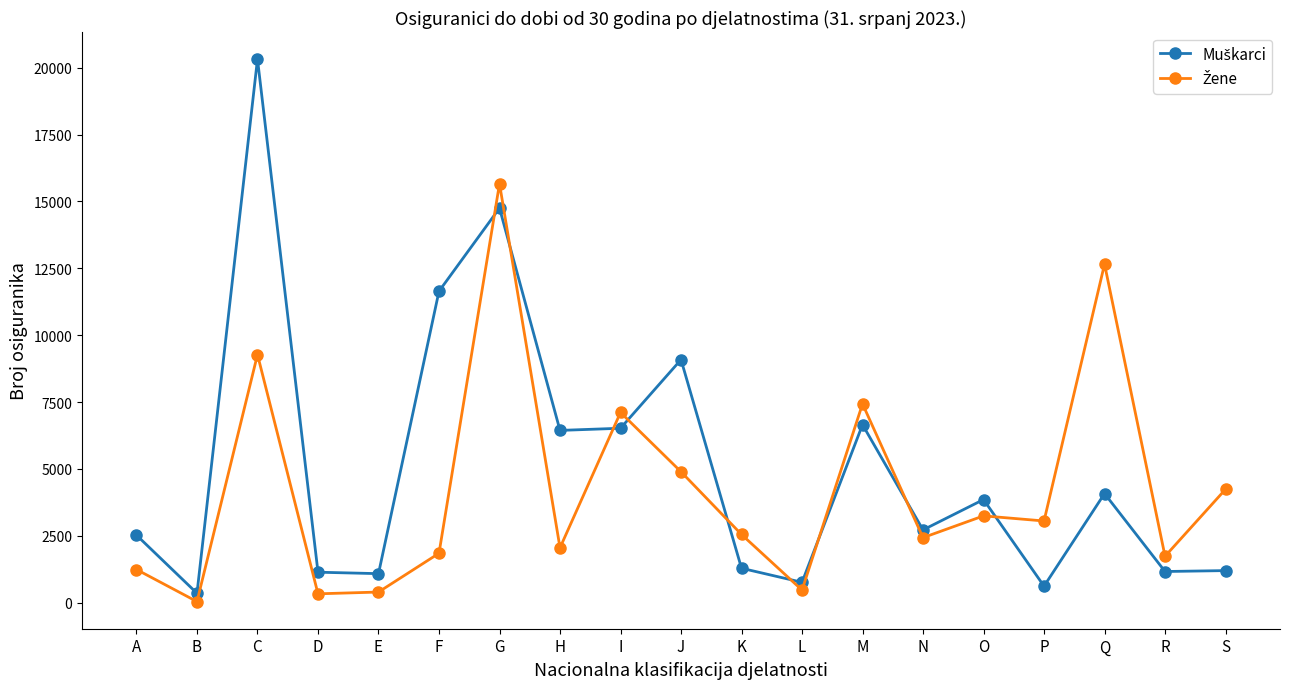

Which label corresponds to the largest value in the chart?

C